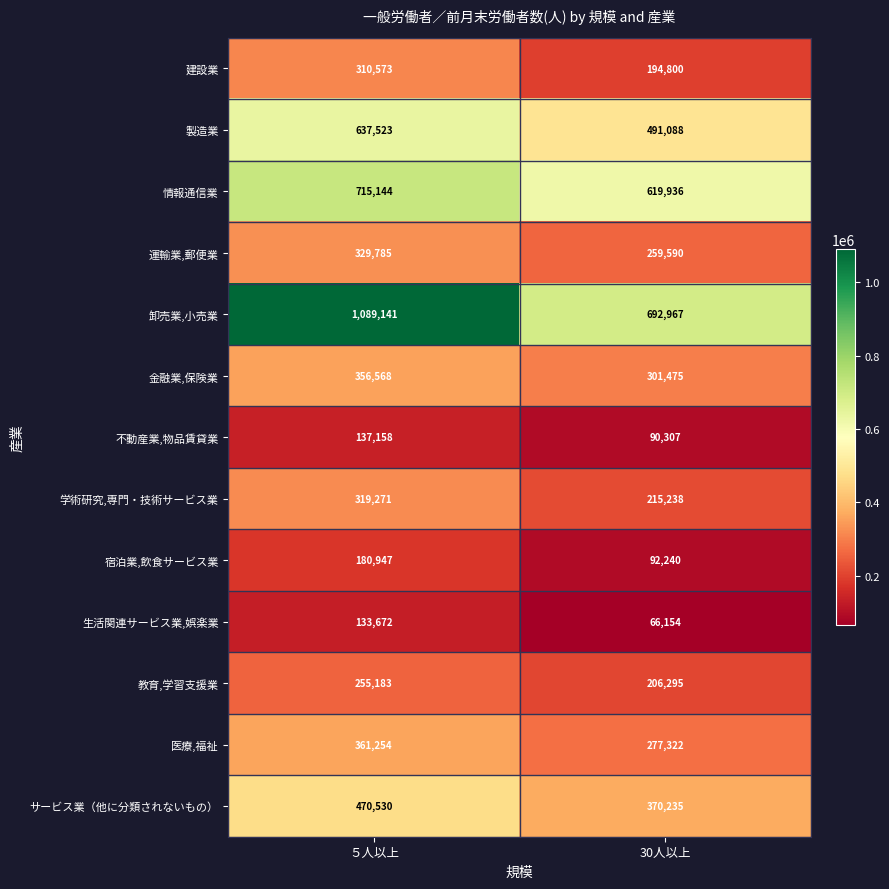

At how many categories does at least one series exceed 371798?

2